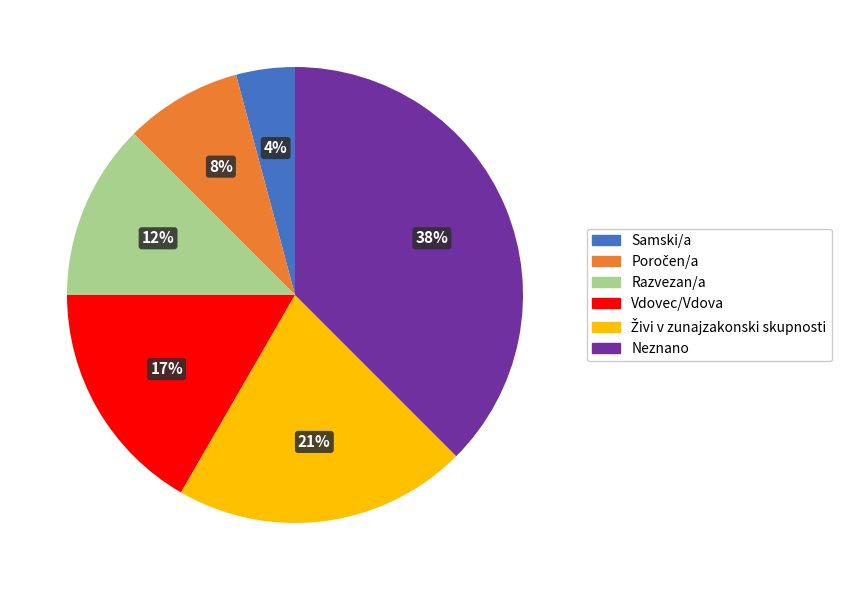

The Neznano slice represents 38% of the pie. True or false?

True